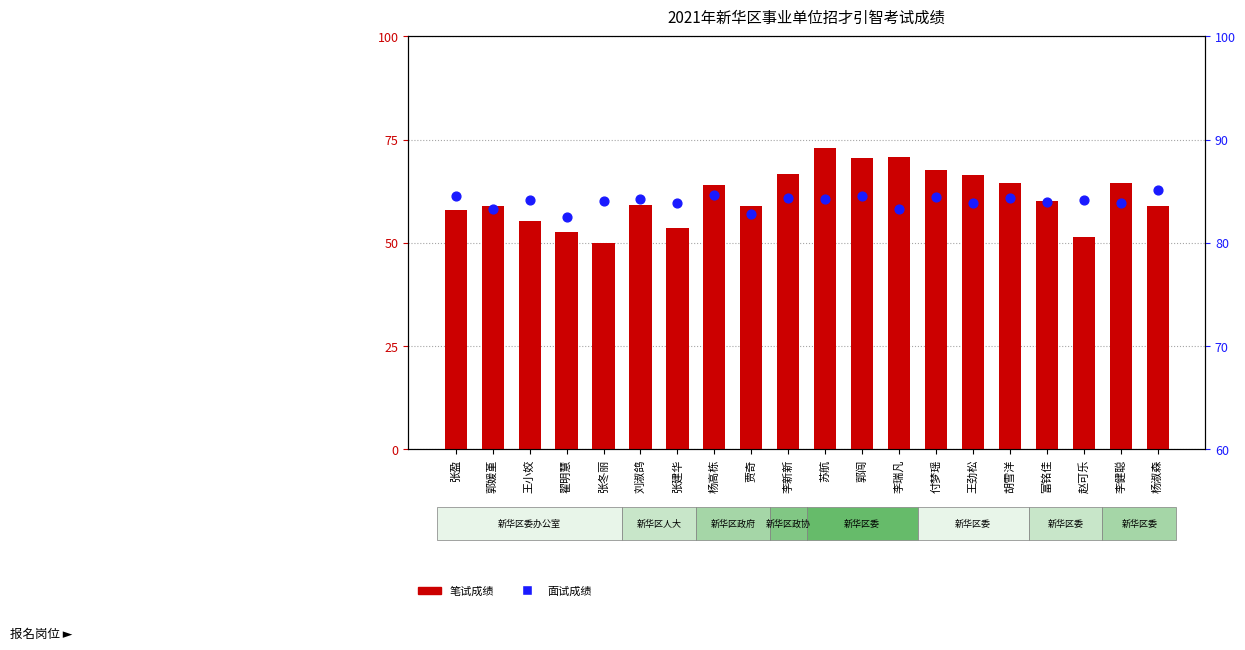

Which series contains the lowest Y value?

笔试成绩